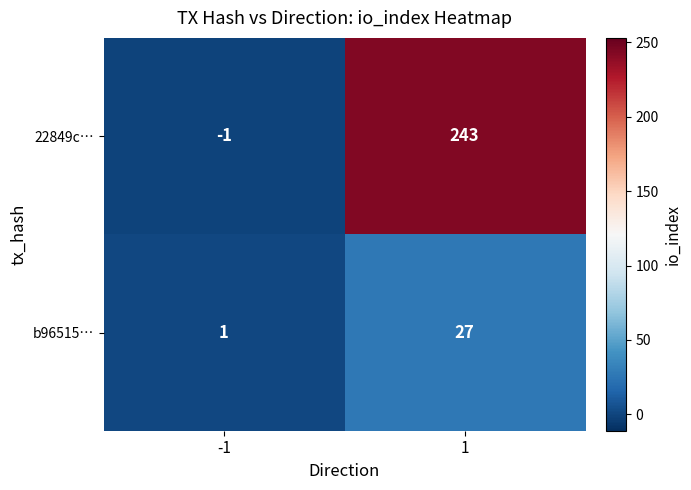

The value of 22849c… at -1 is 0. True or false?

False